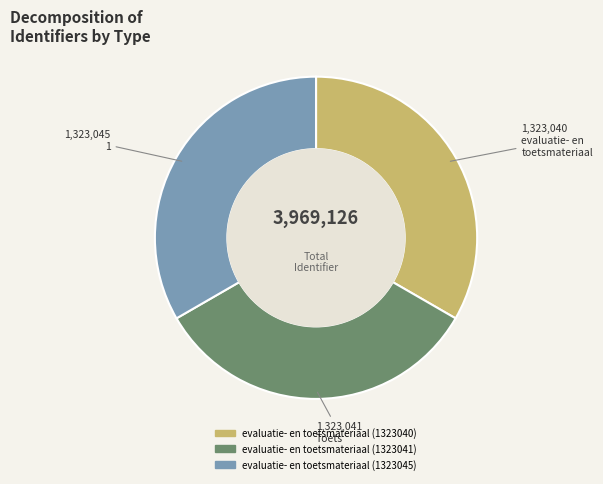

True or false: 1,323,040 evaluatie- en toetsmateriaal accounts for 24% of the total.

False